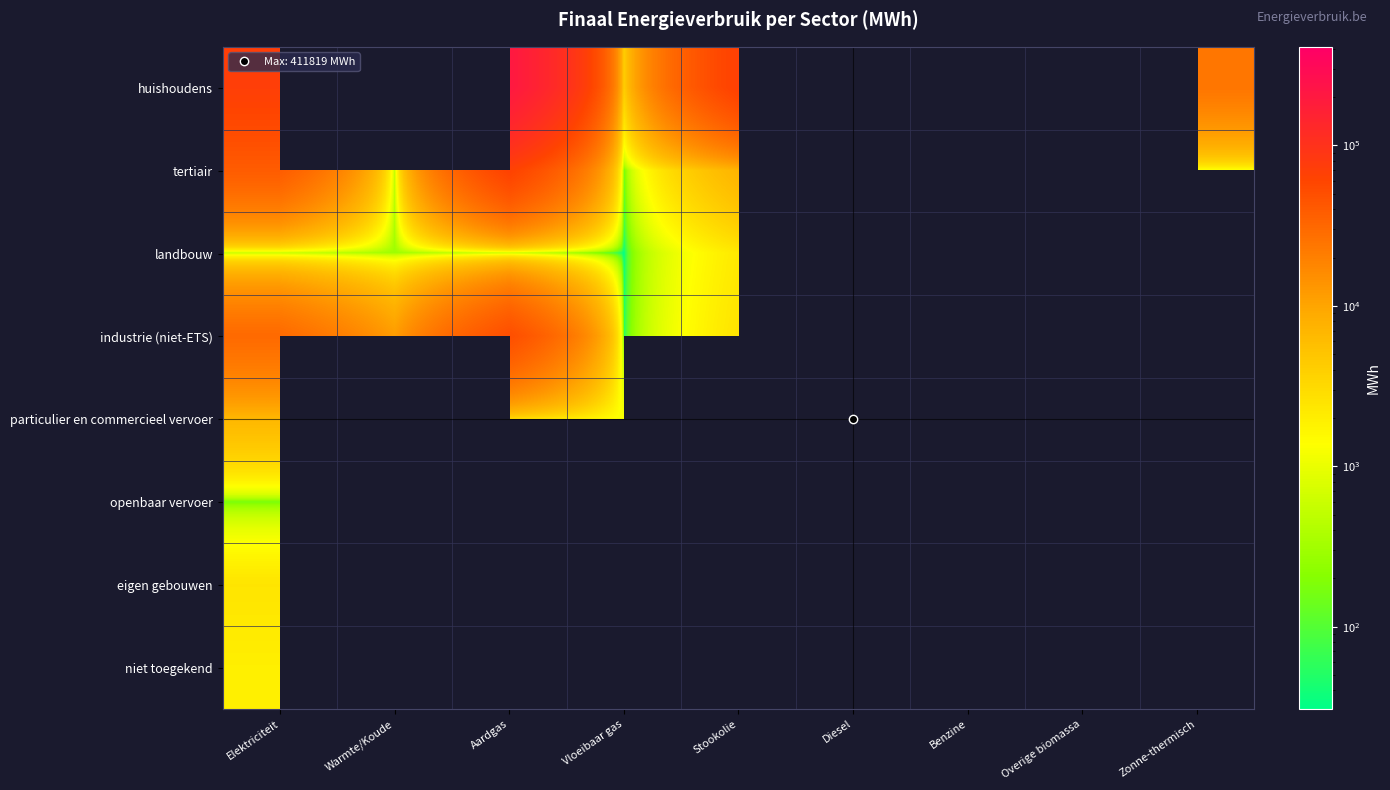

How many series are shown in this chart?

8